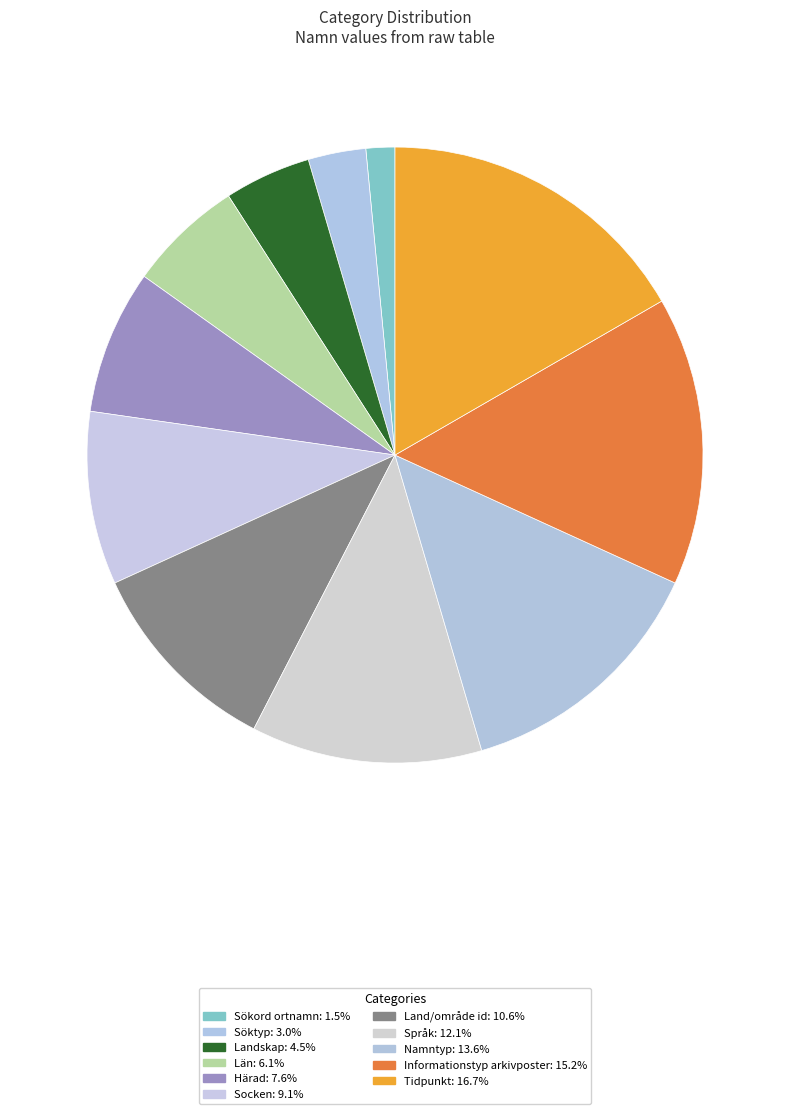

Which slice is the smallest?

Sökord ortnamn